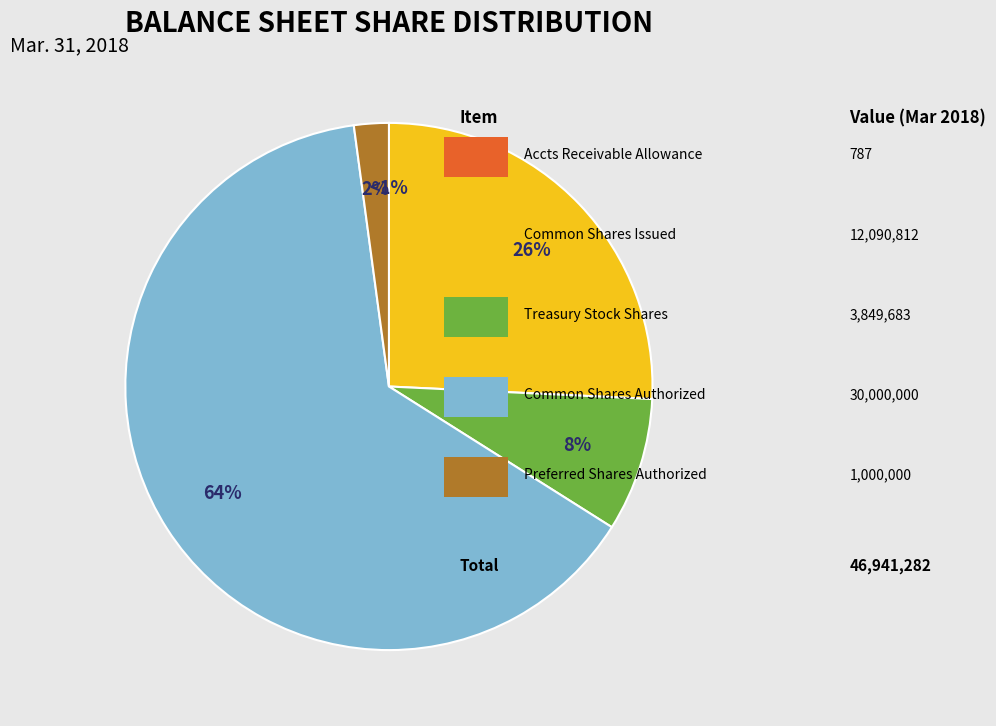

What is the total percentage of Common stock, shares authorized and Common stock, shares issued?

89.7%